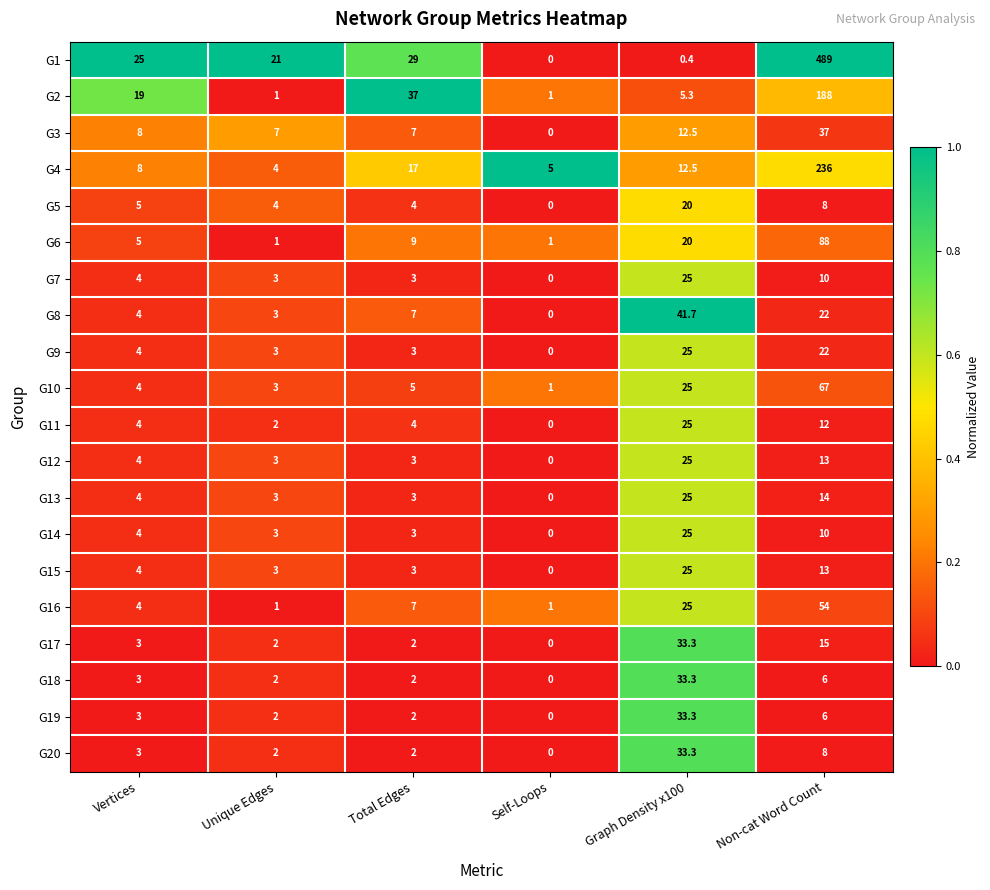

Where is G11 nearest to the value 12?

Non-cat Word Count